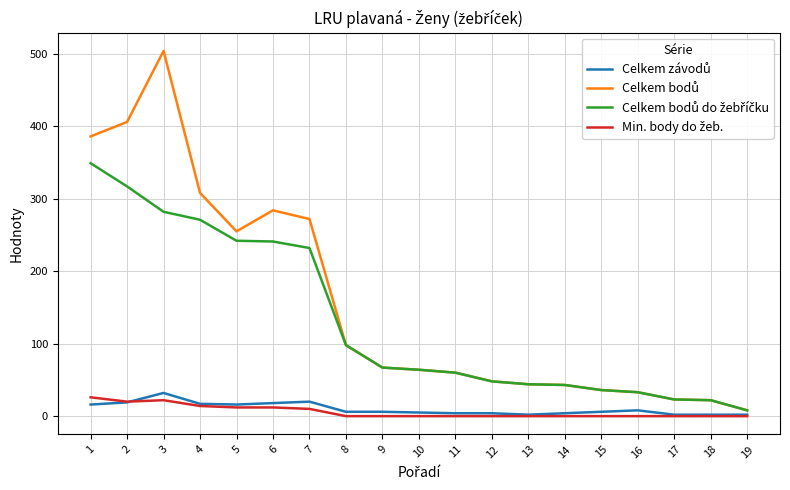

What is the greatest value displayed?

504